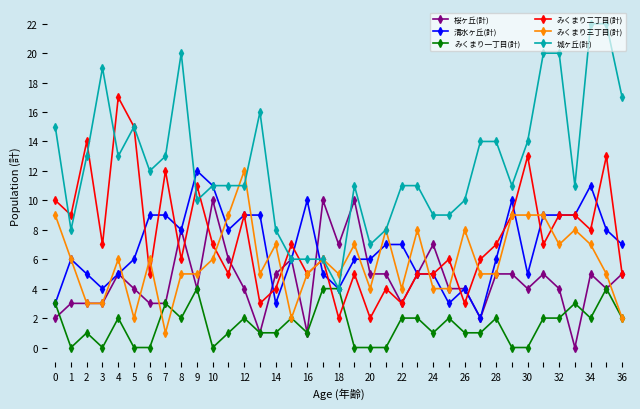

What is the average value of the みくまり一丁目(計) series?

2